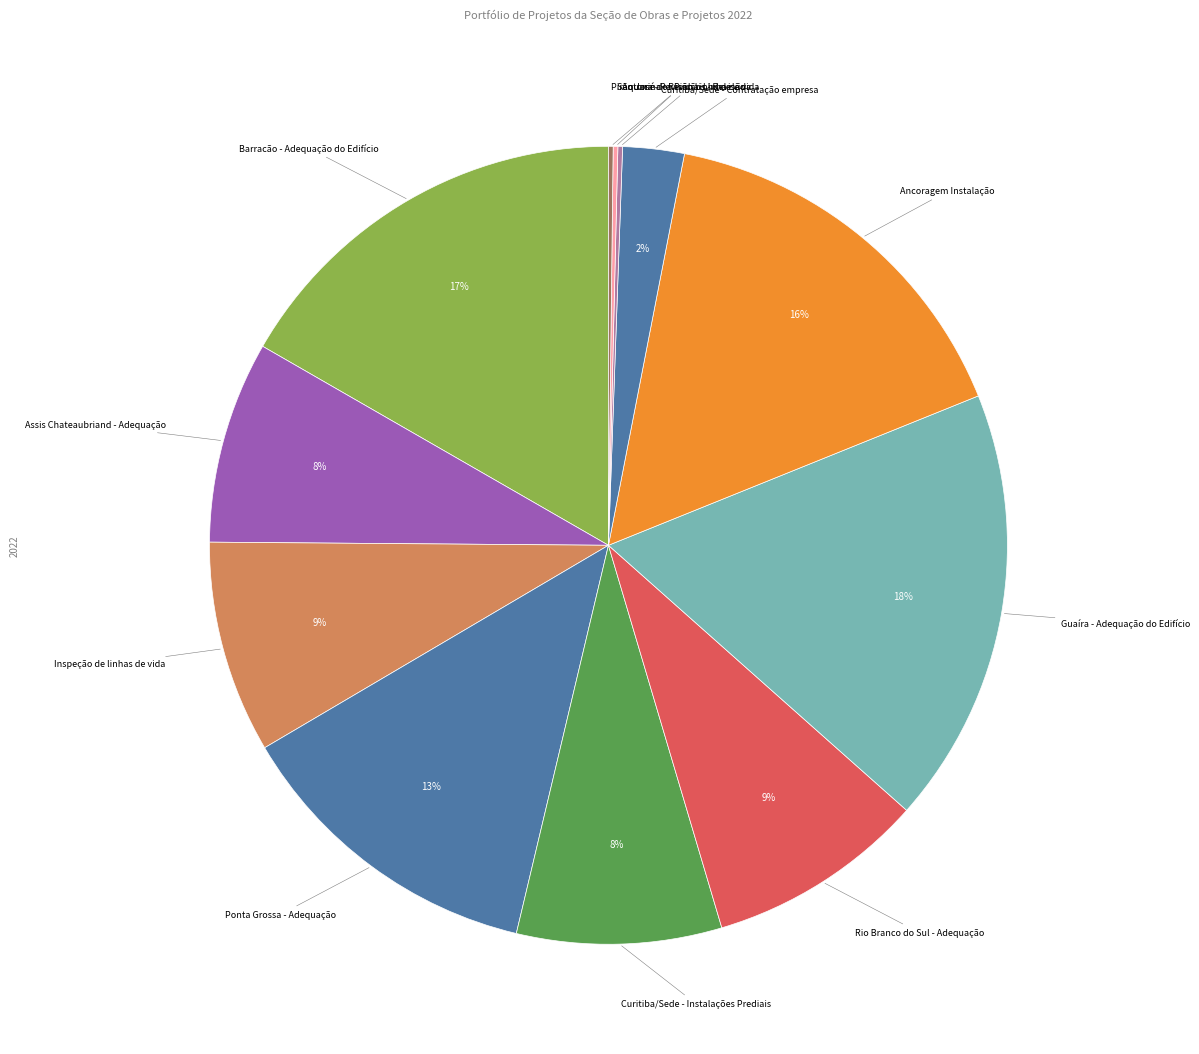

Between Ancoragem Instalação and Rio Branco do Sul - Adequação, which is larger?

Ancoragem Instalação